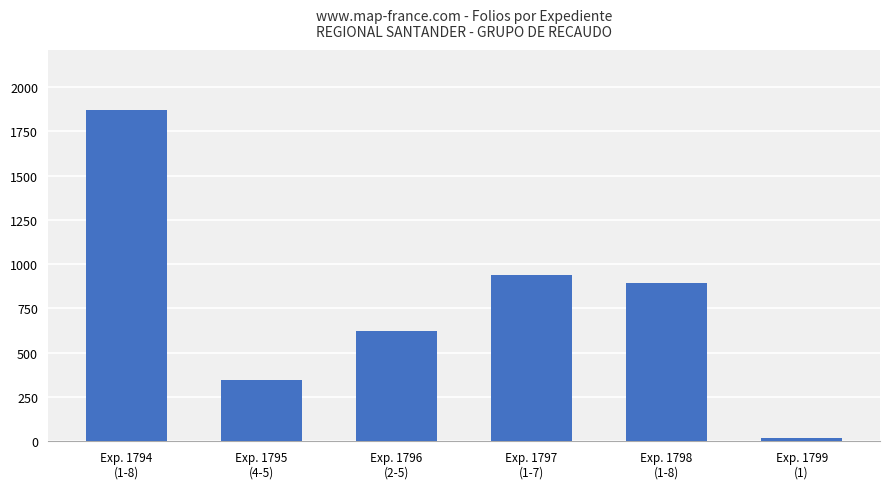

True or false: the data shows 267 at Exp. 1796
(2-5).

False